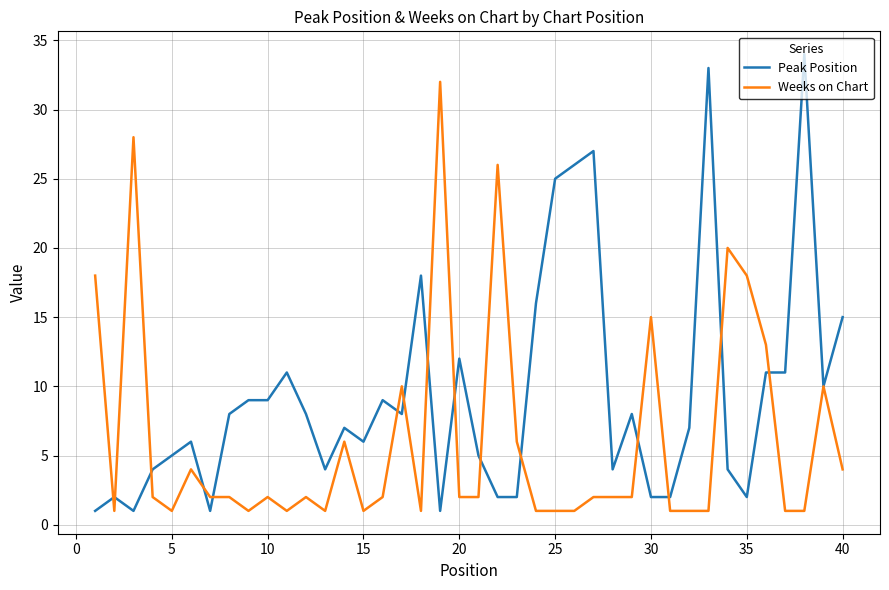

Which series has the largest total across all categories?

Peak Position